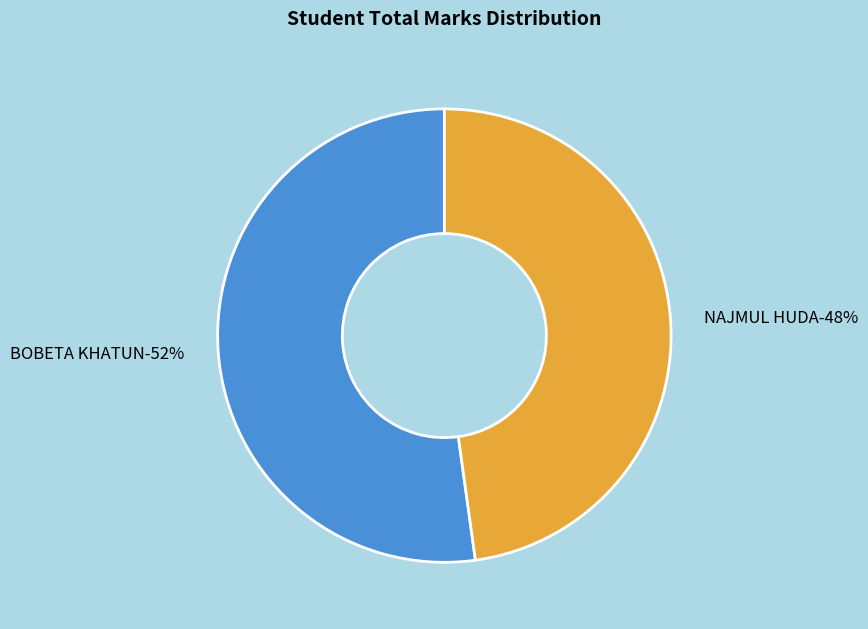

Rank the categories by value from lowest to highest.

NAJMUL HUDA, BOBETA KHATUN